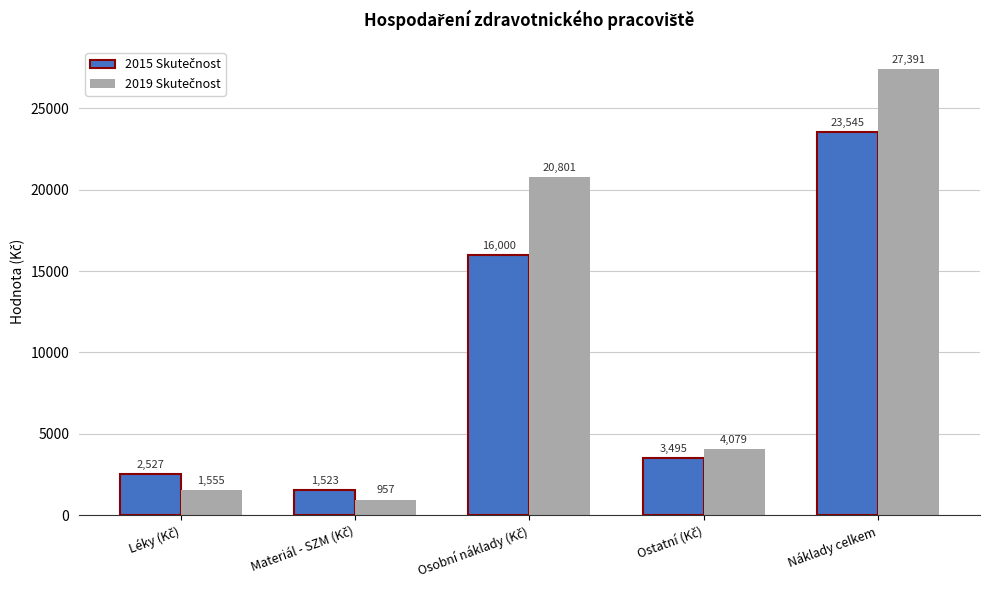

At how many categories does at least one series exceed 3152?

3